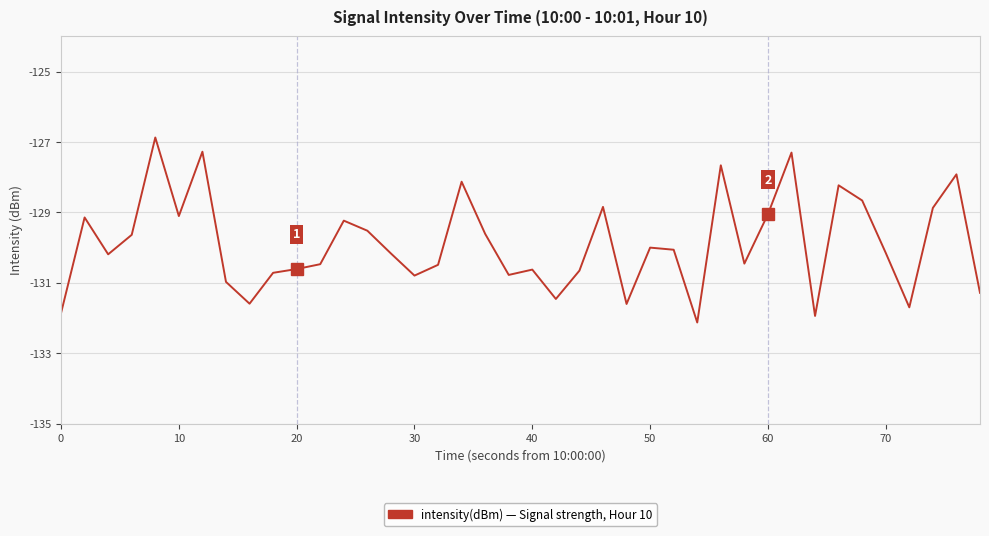

What is the smallest value displayed?

-132.1